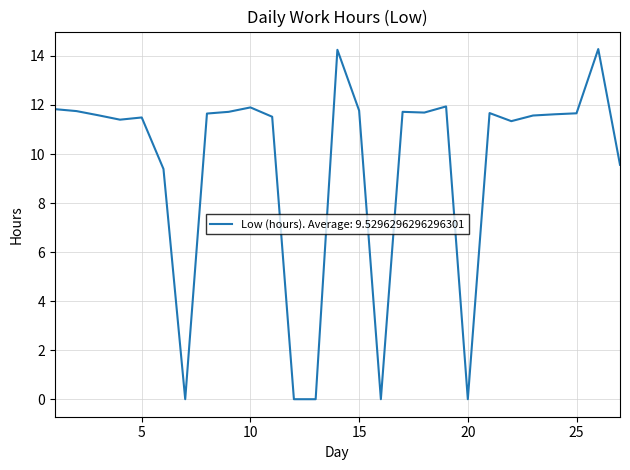

How many lines are shown in the chart?

1